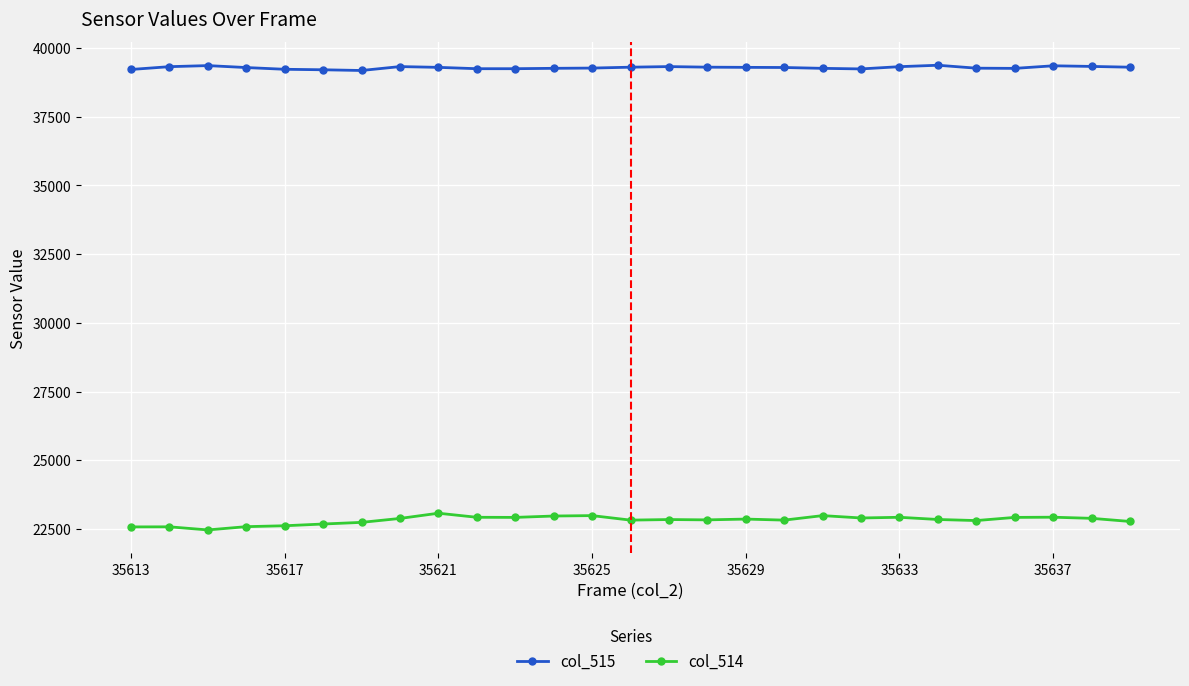

True or false: col_514 and col_515 intersect in this chart.

False